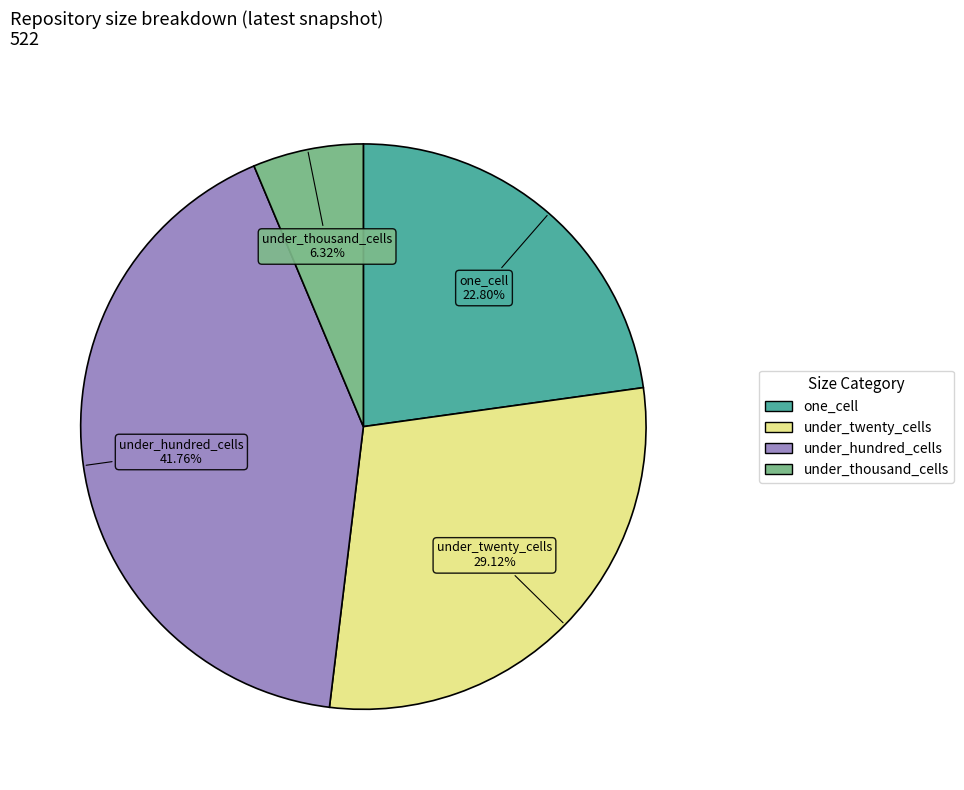

Does any single category account for the majority?

No